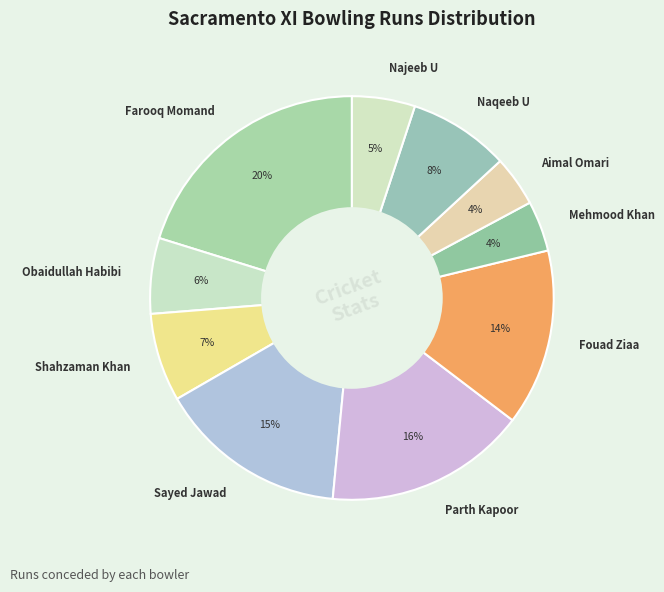

What is the largest slice in the pie chart?

Farooq Momand